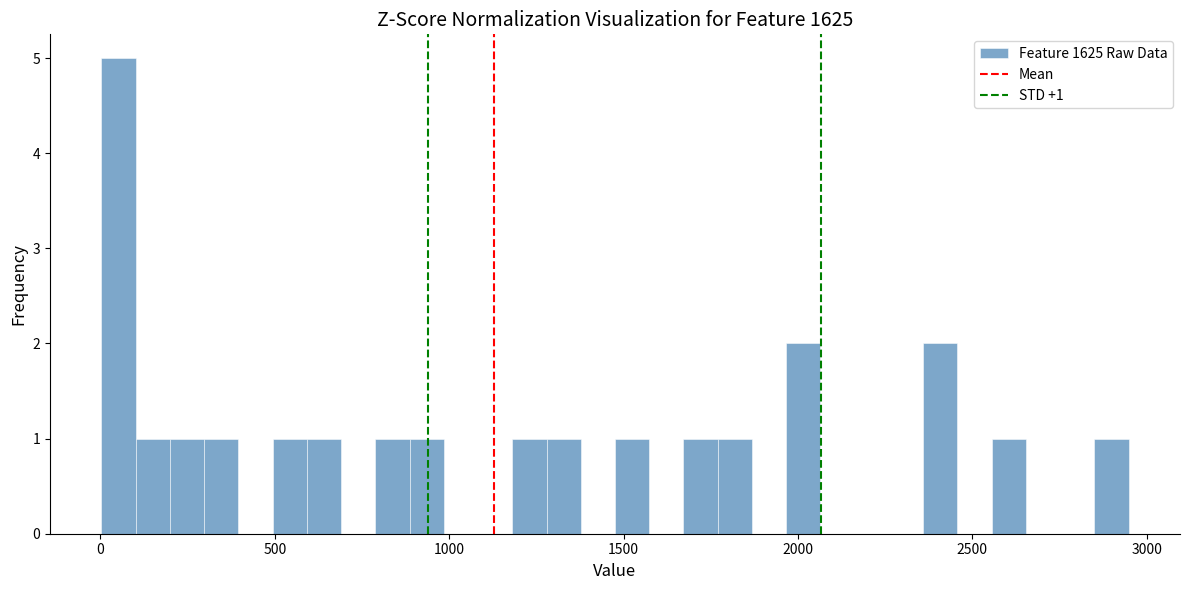

Read against the x-axis, roughly where is the centre of the tallest bar?

50